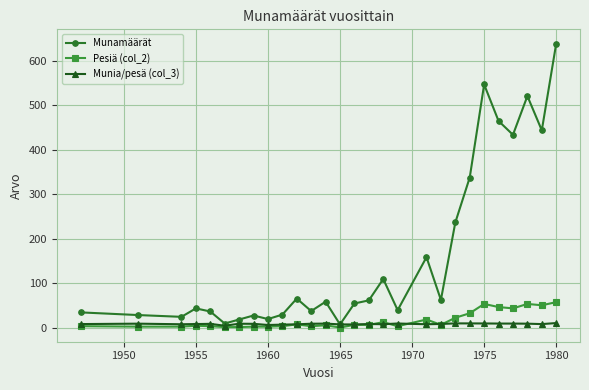

What is the minimum value shown in the chart?

1.0